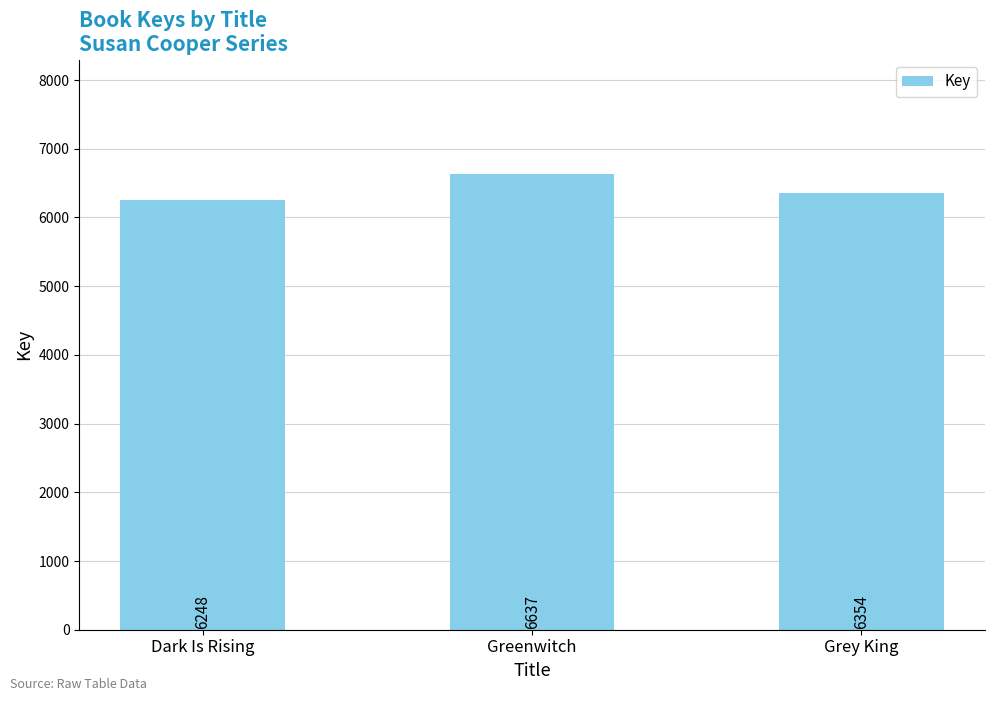

Does the chart contain any negative values?

No